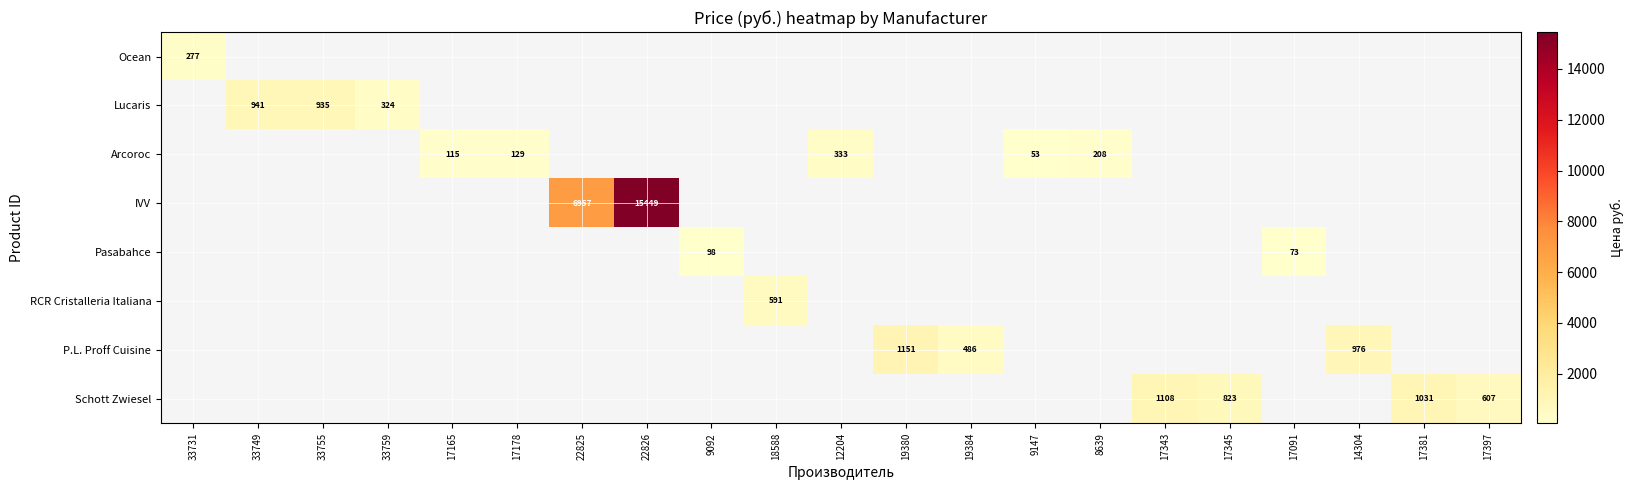

Is the value of Schott Zwiesel at 17381 greater than the value of Lucaris at 33749?

Yes